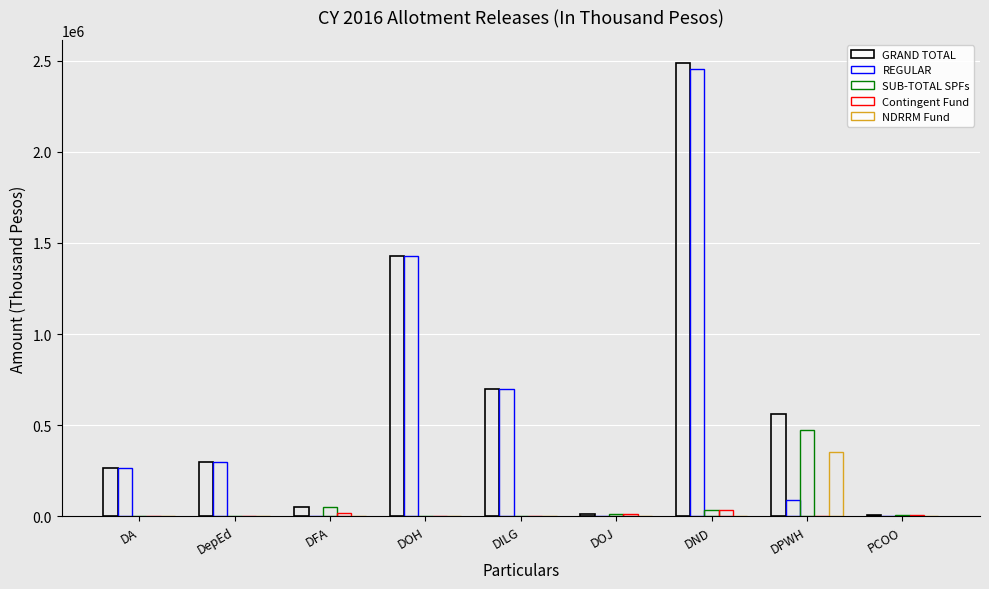

What is the total value across all series at DA?

533000